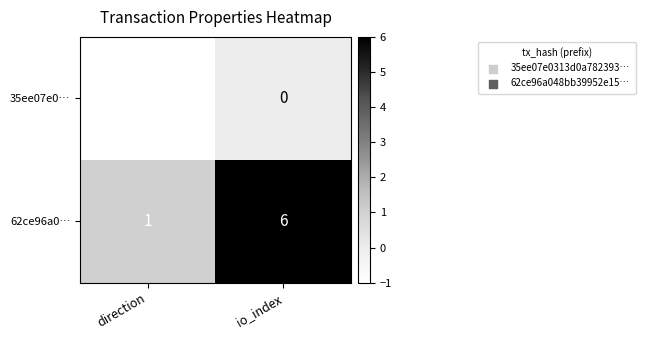

Which series has the largest range (max minus min)?

62ce96a0…